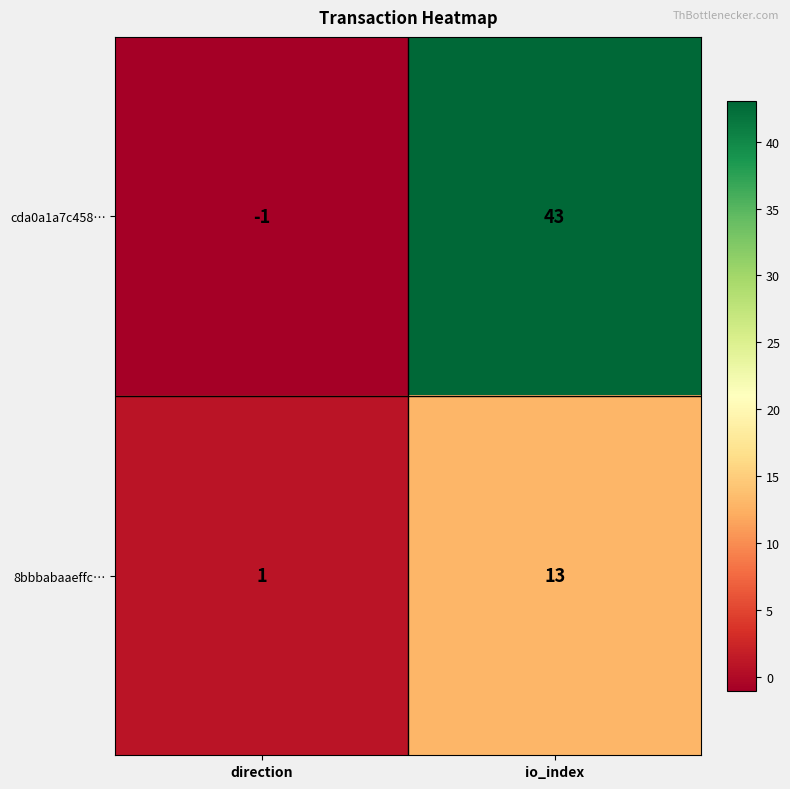

Rank the series by their maximum value, from highest to lowest.

cda0a1a7c458…, 8bbbabaaeffc…